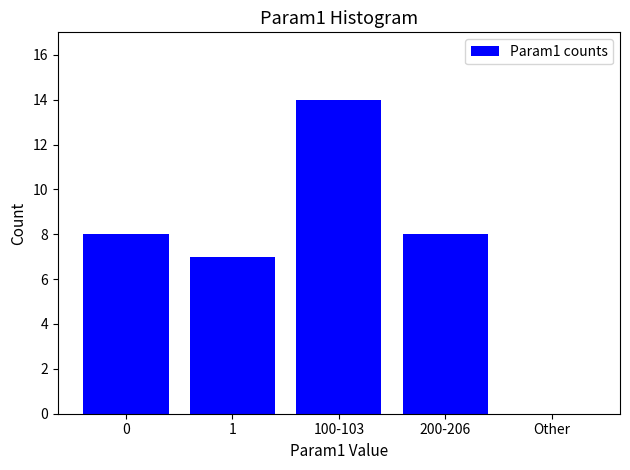

Reading left to right, list all the values displayed in this chart.

0=8	1=7	100-103=14	200-206=8	Other=0